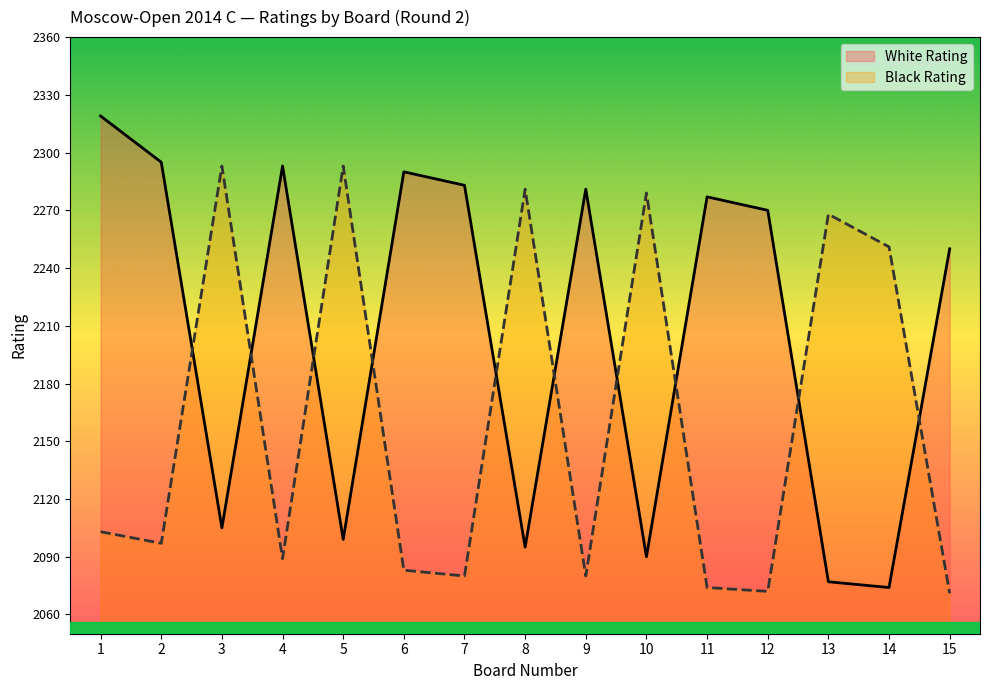

Reading left to right, extract all data points from this chart.

White Rating: 1=2319	2=2295	3=2105	4=2293	5=2099	6=2290	7=2283	8=2095	9=2281	10=2090	11=2277	12=2270	13=2077	14=2074	15=2250
Black Rating: 1=2103	2=2097	3=2293	4=2089	5=2293	6=2083	7=2080	8=2281	9=2080	10=2279	11=2074	12=2072	13=2268	14=2251	15=2071